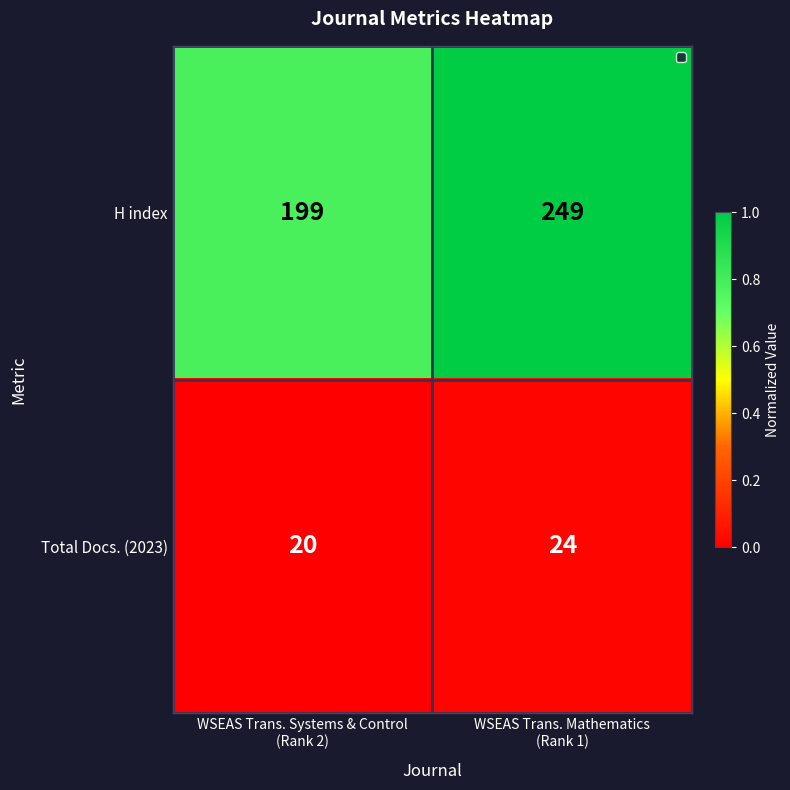

Which series has the largest range (max minus min)?

H index